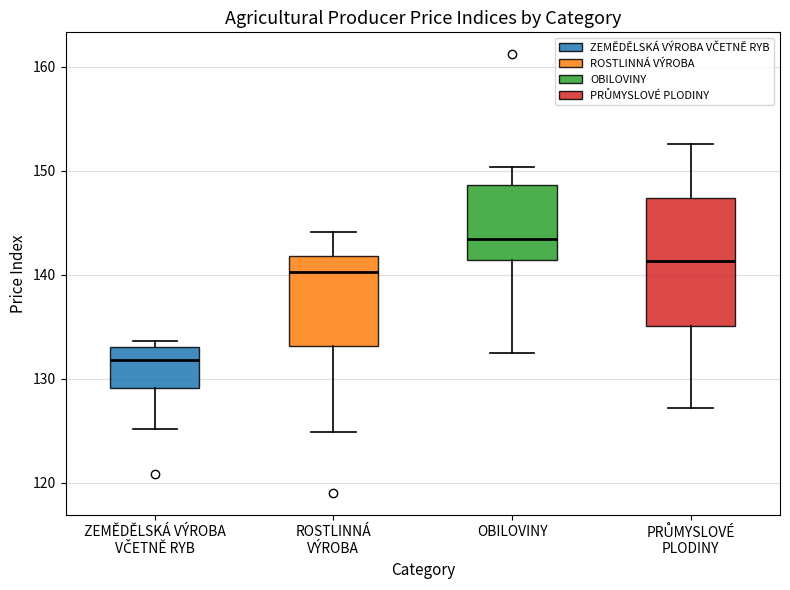

Reading left to right, transcribe this box plot: for each box, give where its median line is, the range the box spans, and where its two whiskers end, as read against the y-axis. The values are not printed on the chart, so give them approximately, as read against the axis.

ZEMĚDĚLSKÁ VÝROBA VČETNĚ RYB: median 132, box 129 to 133, whiskers 125 to 134
ROSTLINNÁ VÝROBA: median 140, box 133 to 142, whiskers 125 to 144
OBILOVINY: median 143, box 141 to 149, whiskers 133 to 150
PRŮMYSLOVÉ PLODINY: median 141, box 135 to 147, whiskers 127 to 153